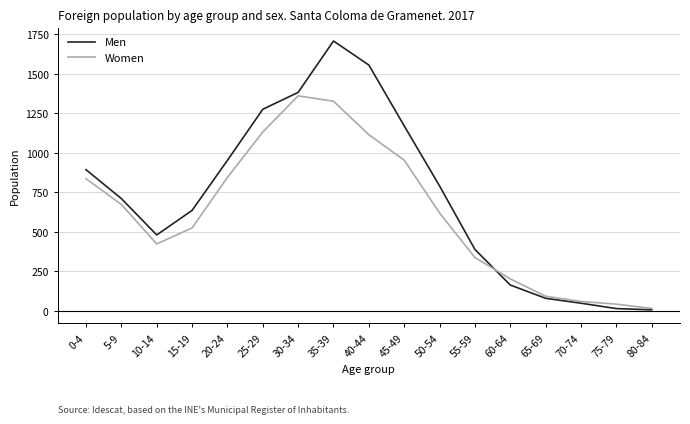

How many lines are shown in the chart?

2